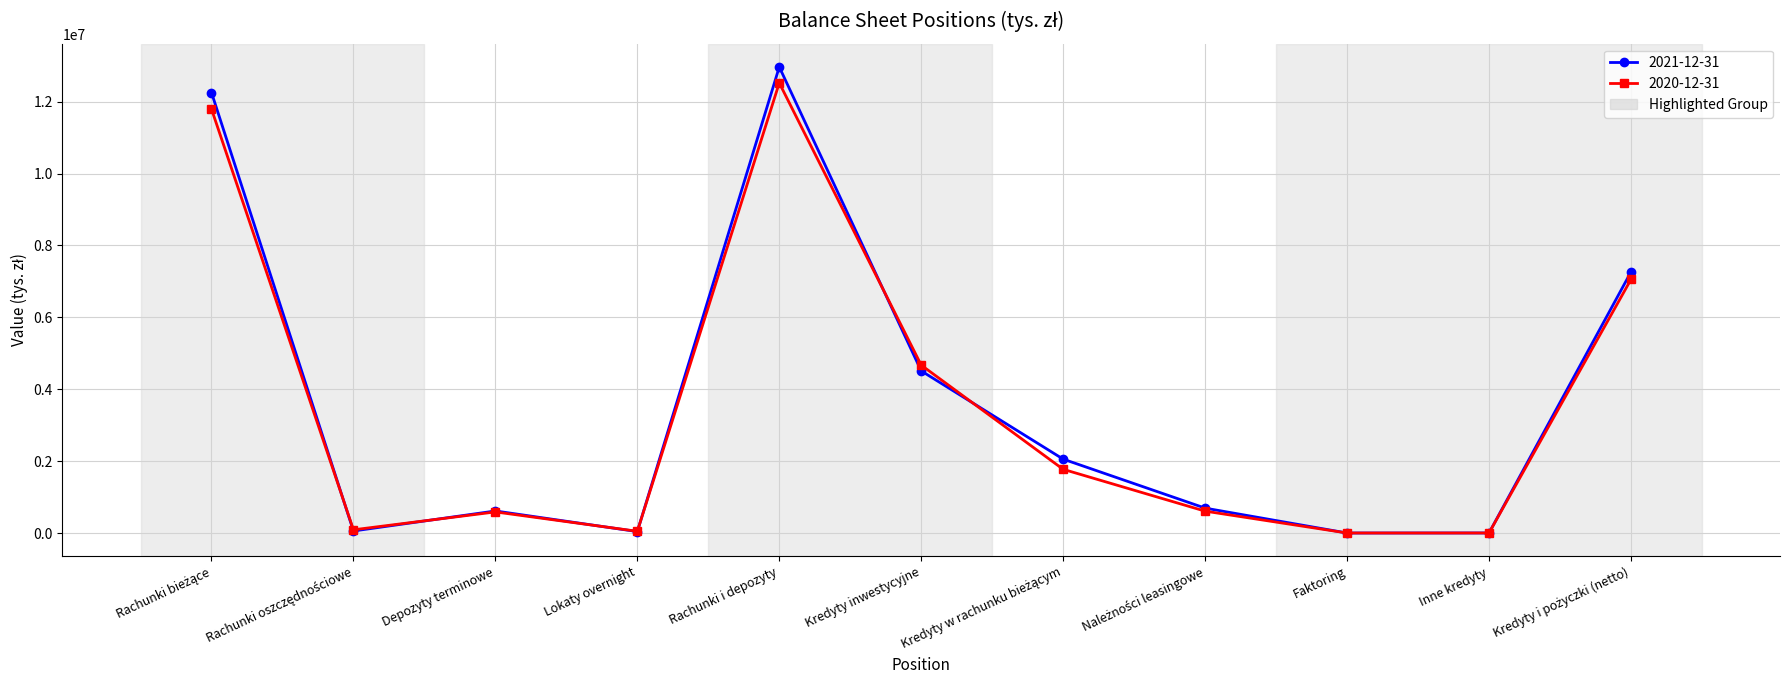

How many lines are shown in the chart?

2